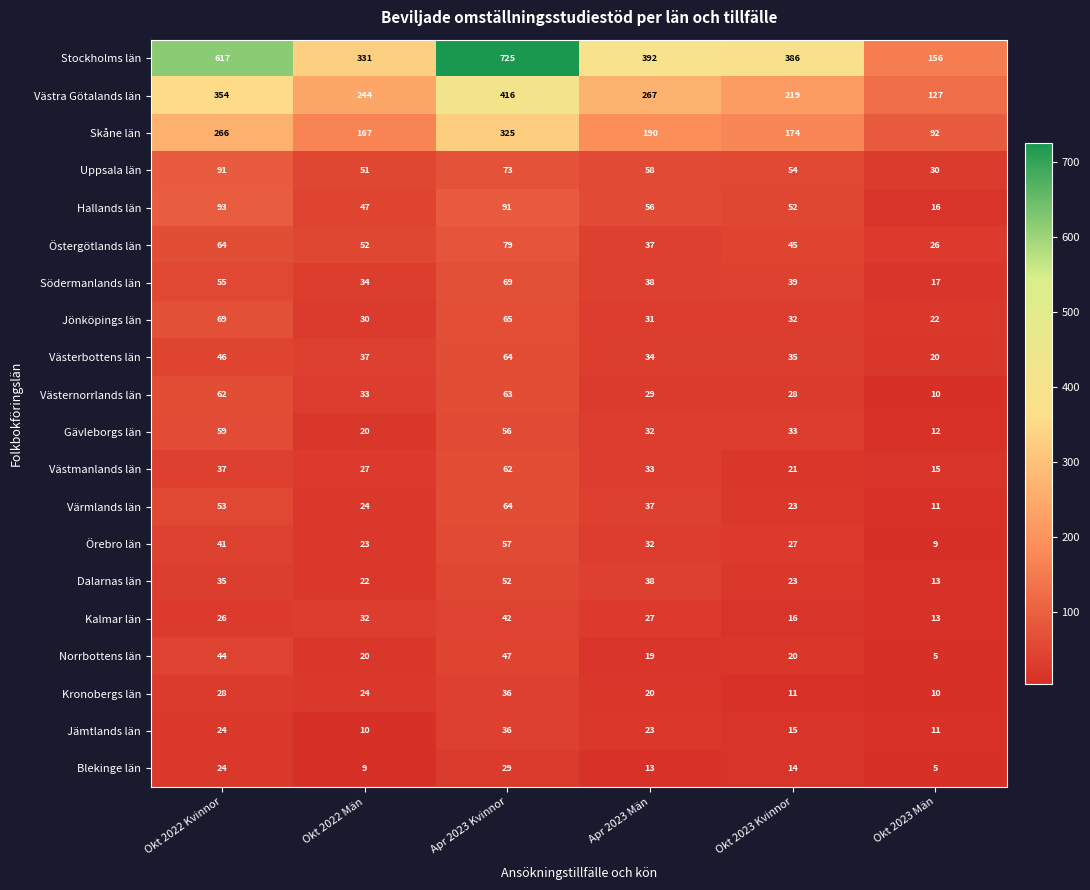

Which series changed the most between Okt 2022 Män and Okt 2023 Kvinnor?

Stockholms län